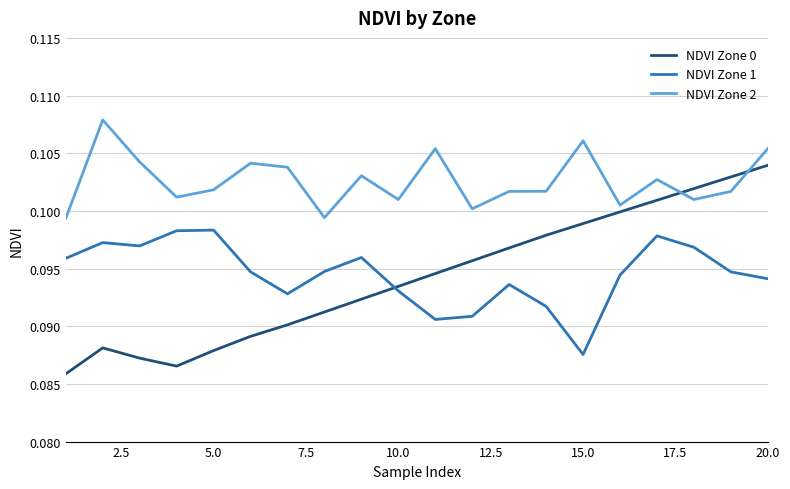

True or false: NDVI Zone 0 and NDVI Zone 2 cross at least once.

True